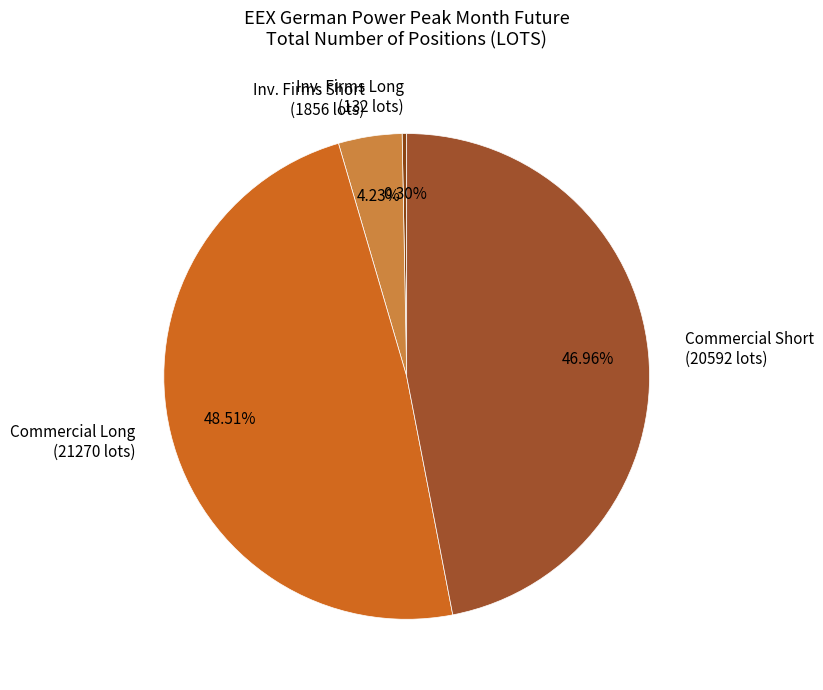

Does Inv. Firms Short (1856 lots) represent more than half of the total?

No